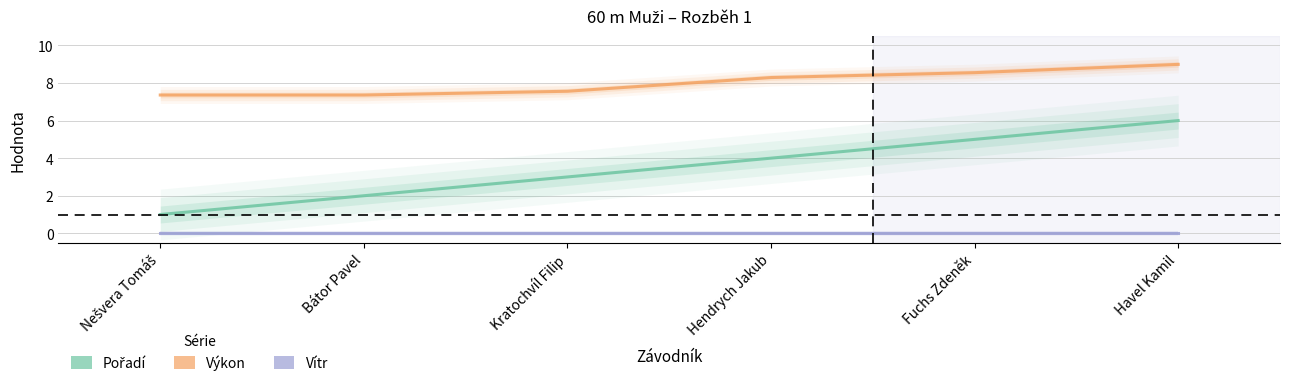

Is this an area chart (filled region under the line)?

No